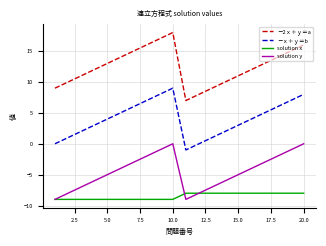

What is the difference between the second highest and minimum values in the solution x series?

1